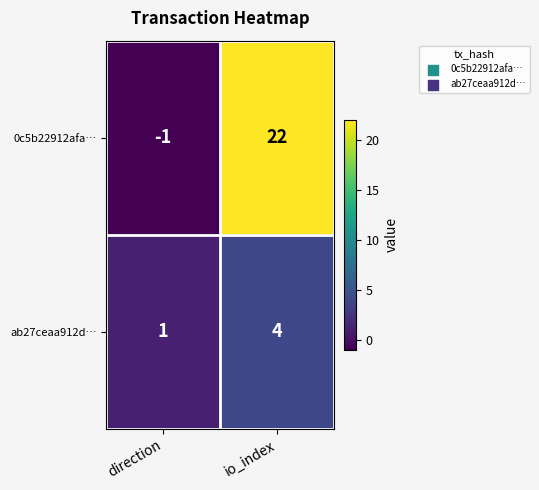

What is the smallest value displayed?

-1